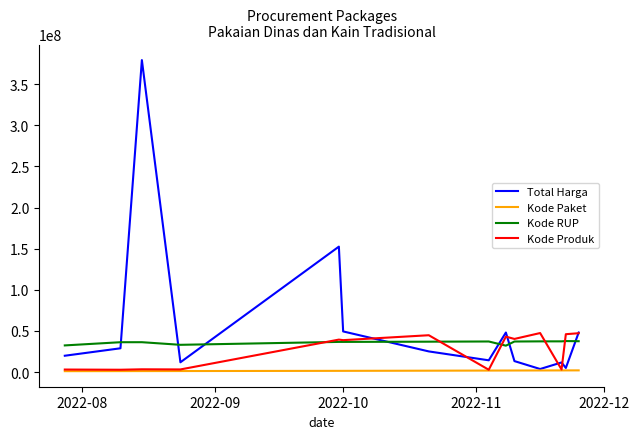

Which series has the largest range (max minus min)?

Total Harga